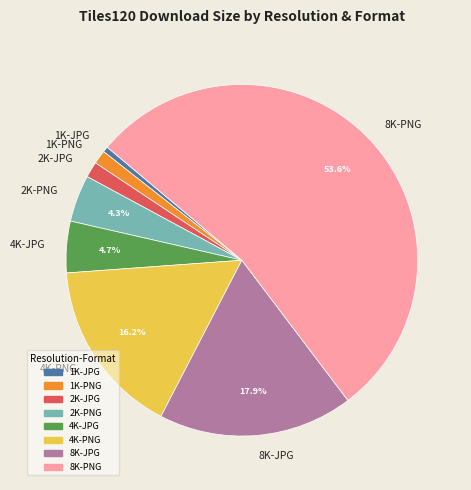

Does 8K-PNG account for over 50% of the chart?

Yes